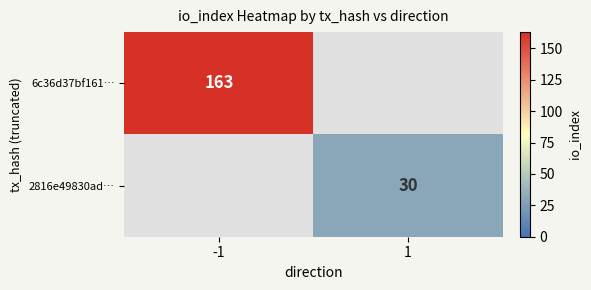

The 6c36d37bf161… series shows 163 at -1. True or false?

True